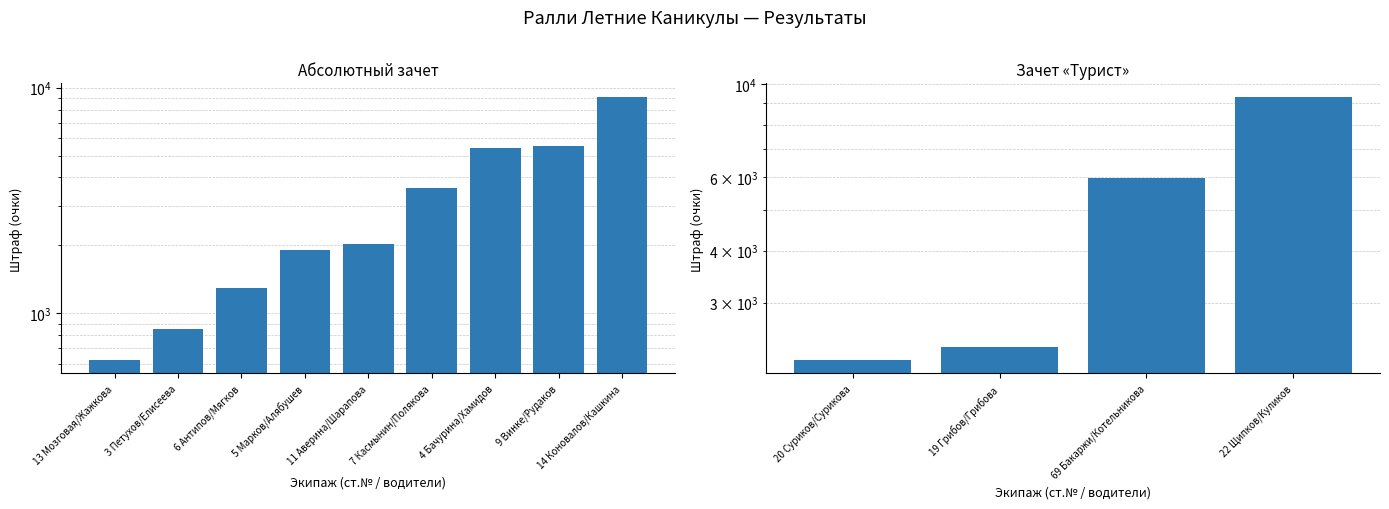

What is the change in value from 13 Мозговая/Жажкова to 9 Винке/Рудаков?

+4883